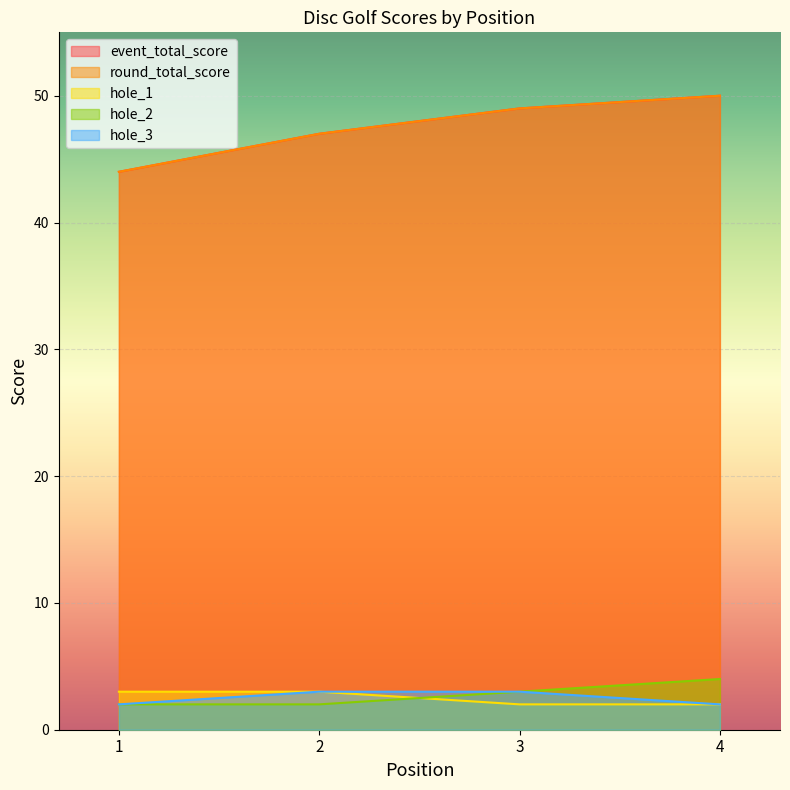

True or false: hole_2 and hole_3 intersect in this chart.

False